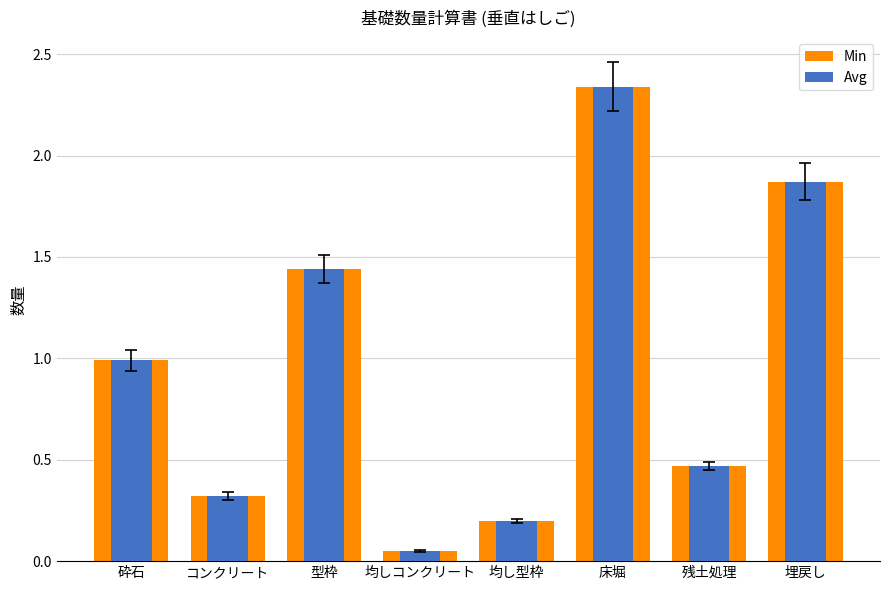

What position from the left is 砕石?

1